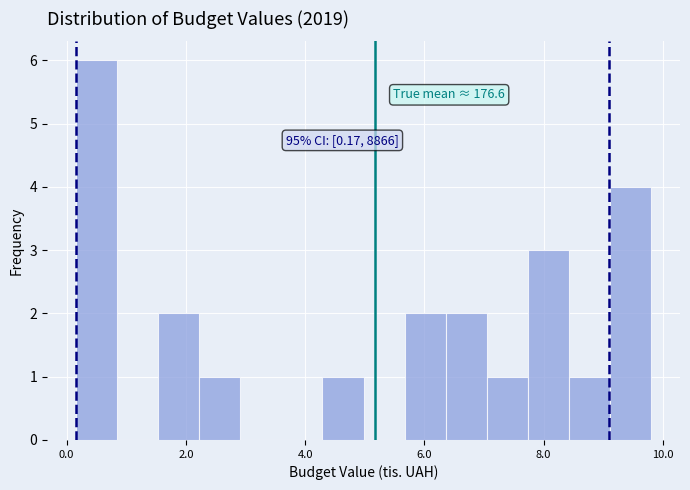

Read against the x-axis, roughly where is the centre of the tallest bar?

0.4